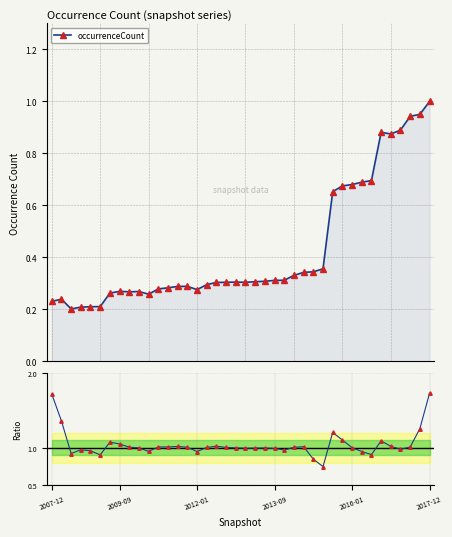

True or false: occurrenceCount has more than 0 points higher than both neighbors.

True